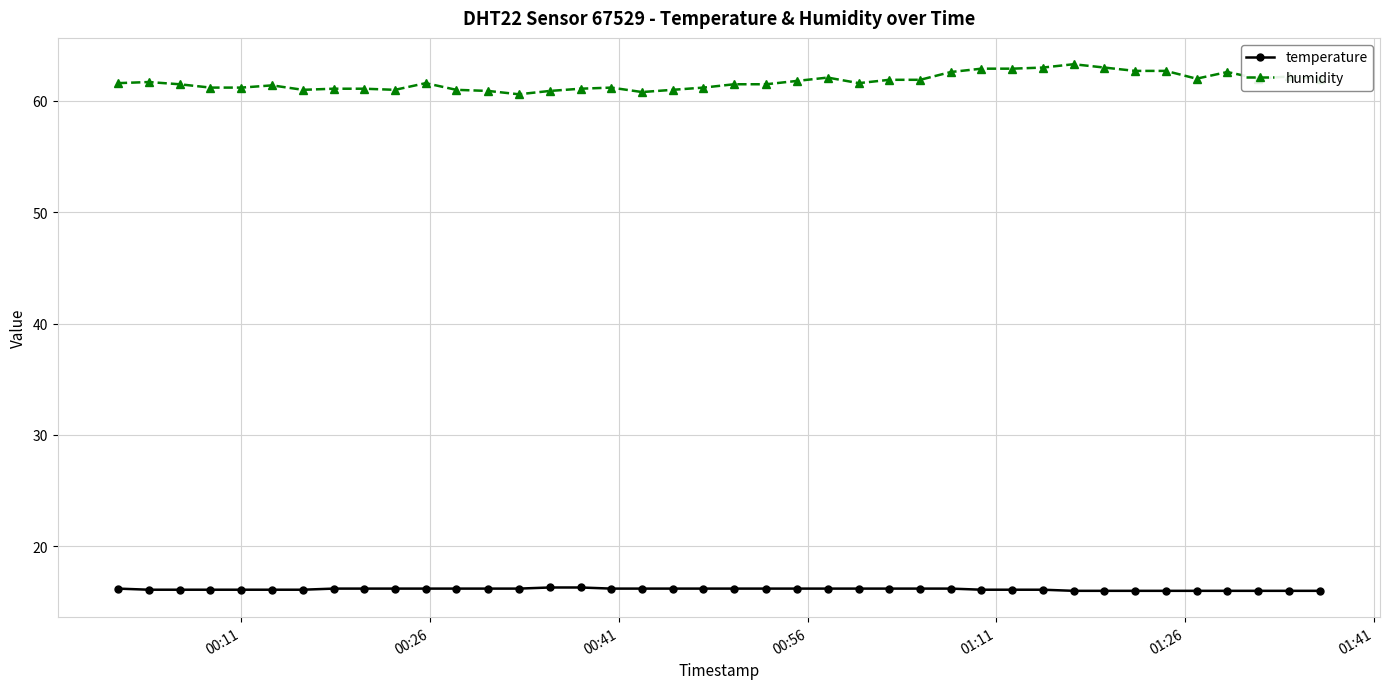

What is the smallest value displayed?

16.0